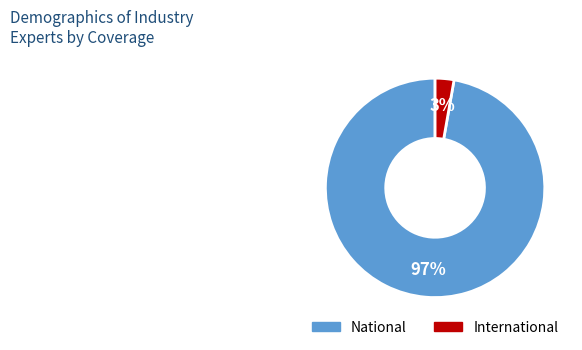

Is there a majority slice in this chart?

Yes